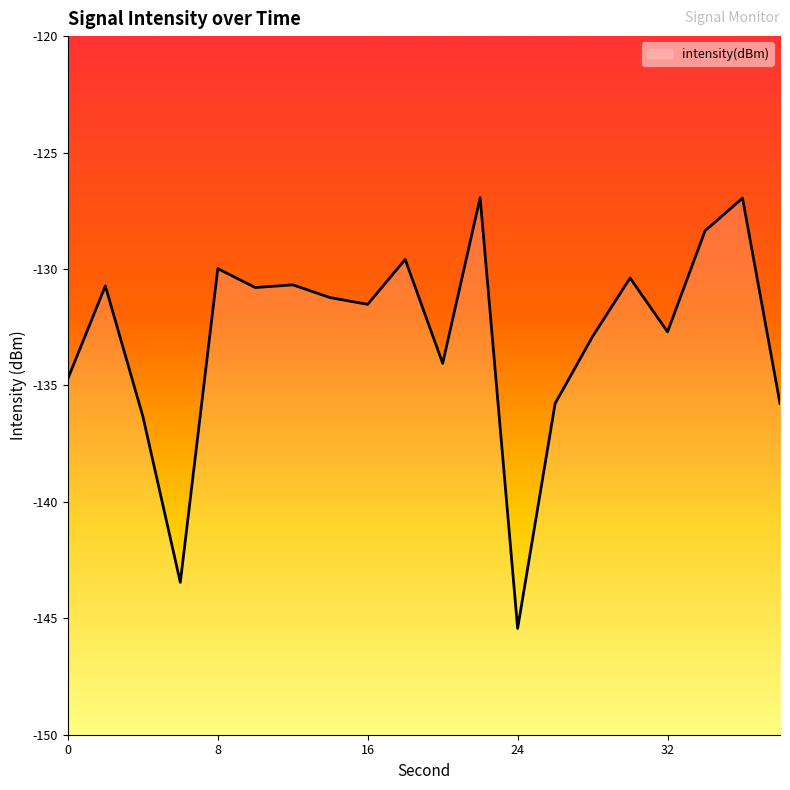

The chart shows a value of -60.1 at 20. True or false?

False